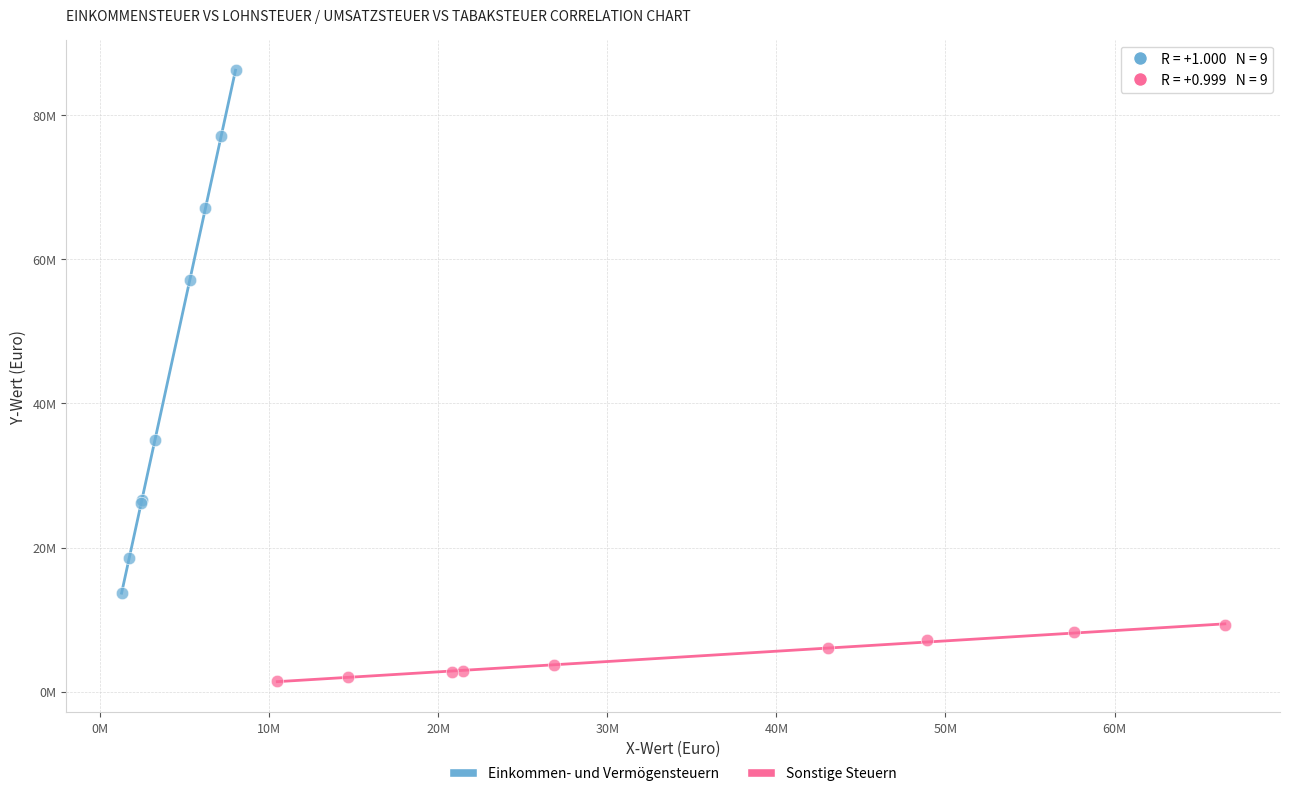

Which series reaches the maximum Y coordinate?

Einkommen- und Vermögensteuern